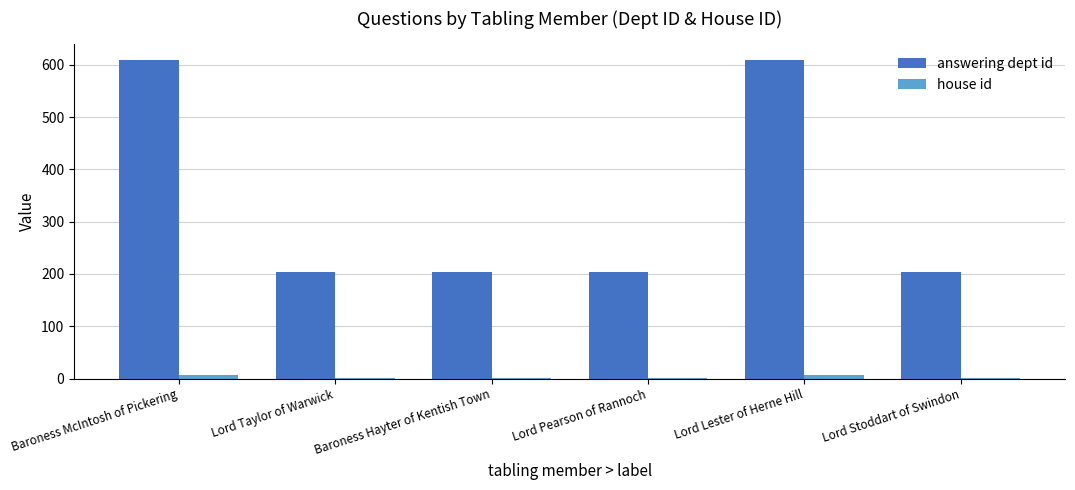

What is the maximum value shown in the chart?

609